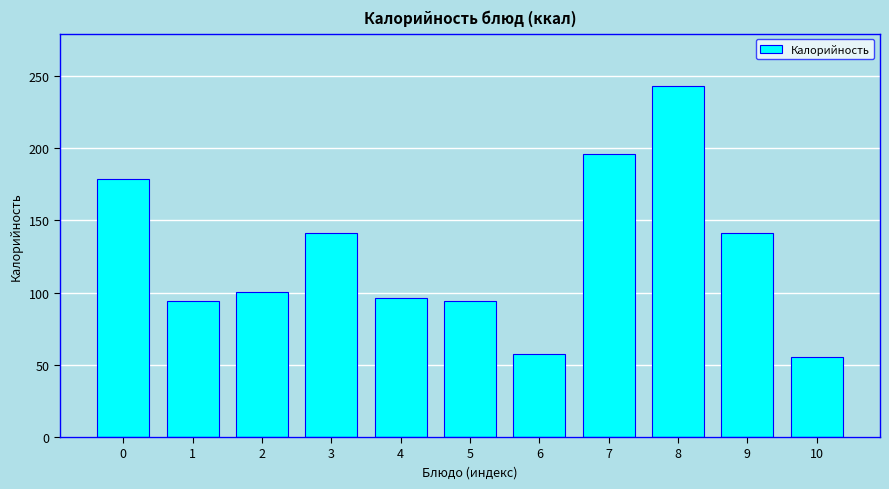

What is the greatest value displayed?

243.0